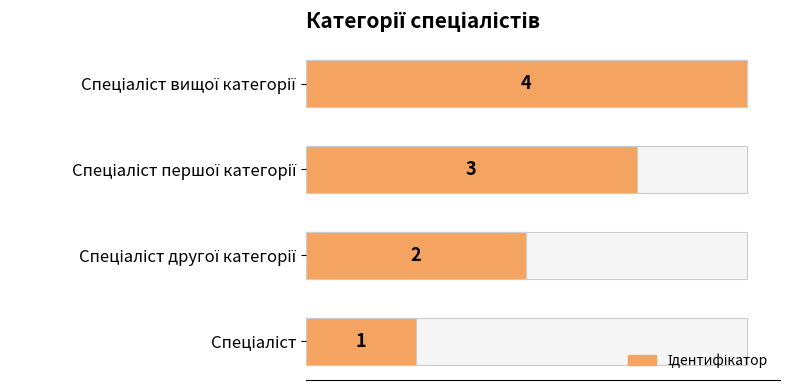

What is the value of the 1st bar from the left?

1